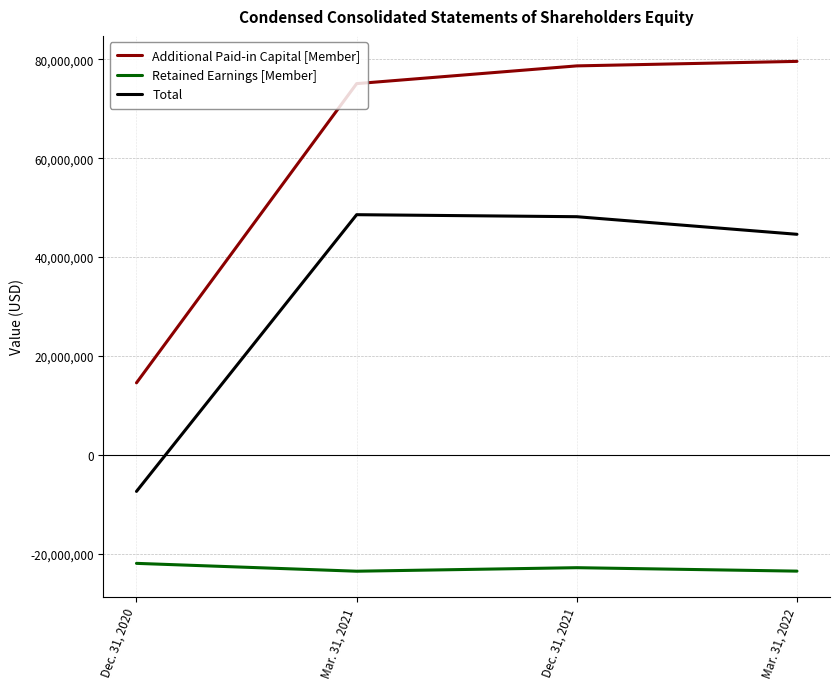

Is it true that Total equals 48167330 at Dec. 31, 2021?

True